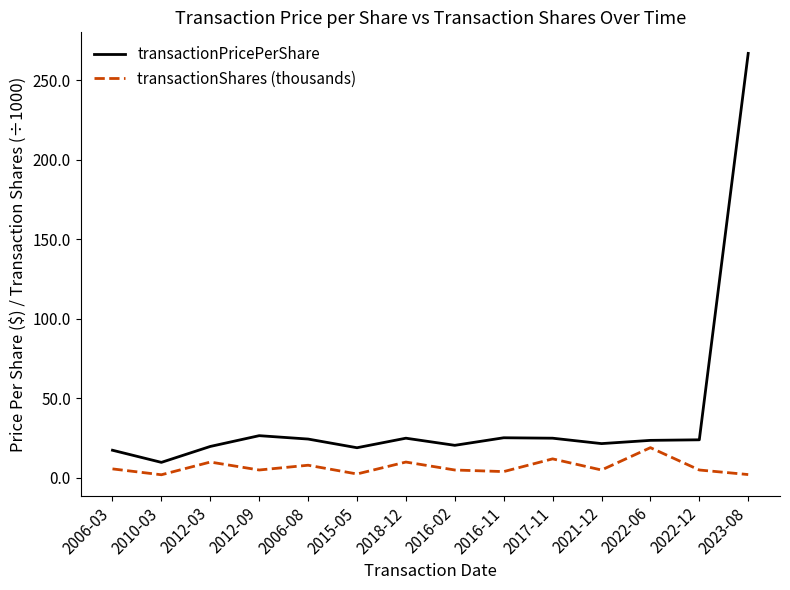

What are all the series names shown in the legend?

transactionPricePerShare, transactionShares (thousands)